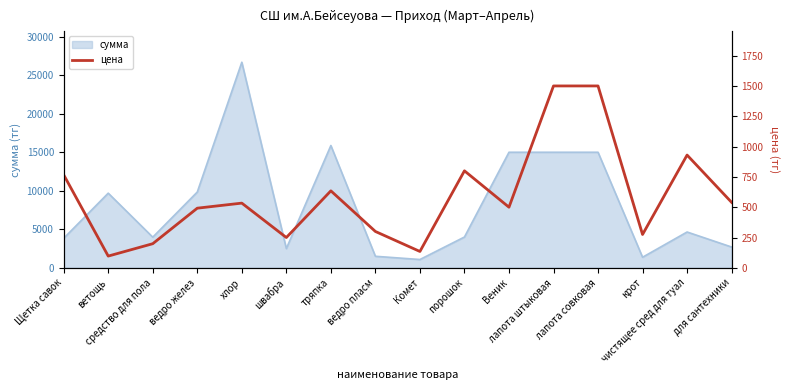

At which category does the data reach its first local peak?

хлор